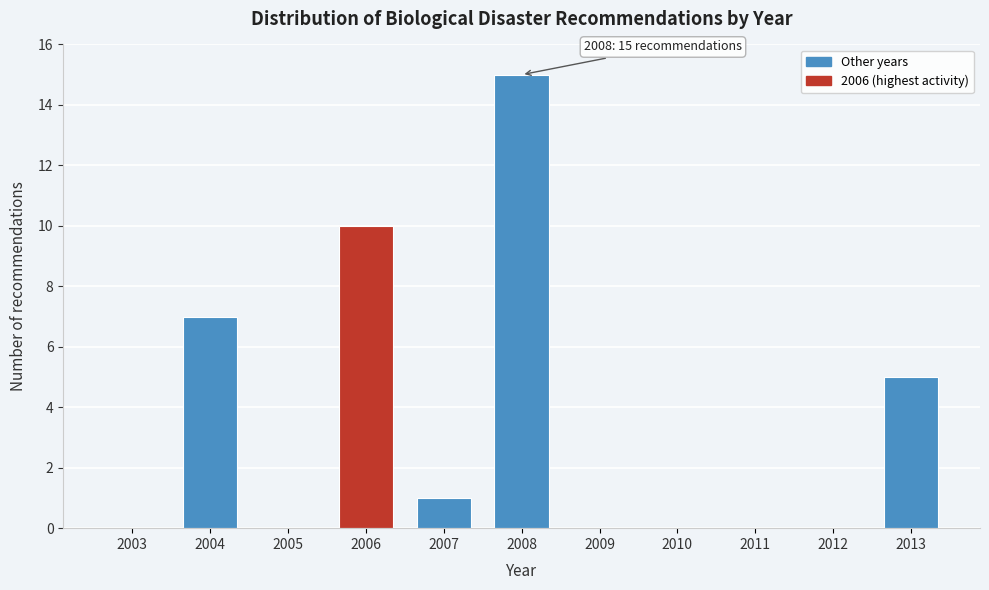

Reading left to right, what are all the values shown in this chart?

2003=0	2004=7	2005=0	2006=10	2007=1	2008=15	2009=0	2010=0	2011=0	2012=0	2013=5